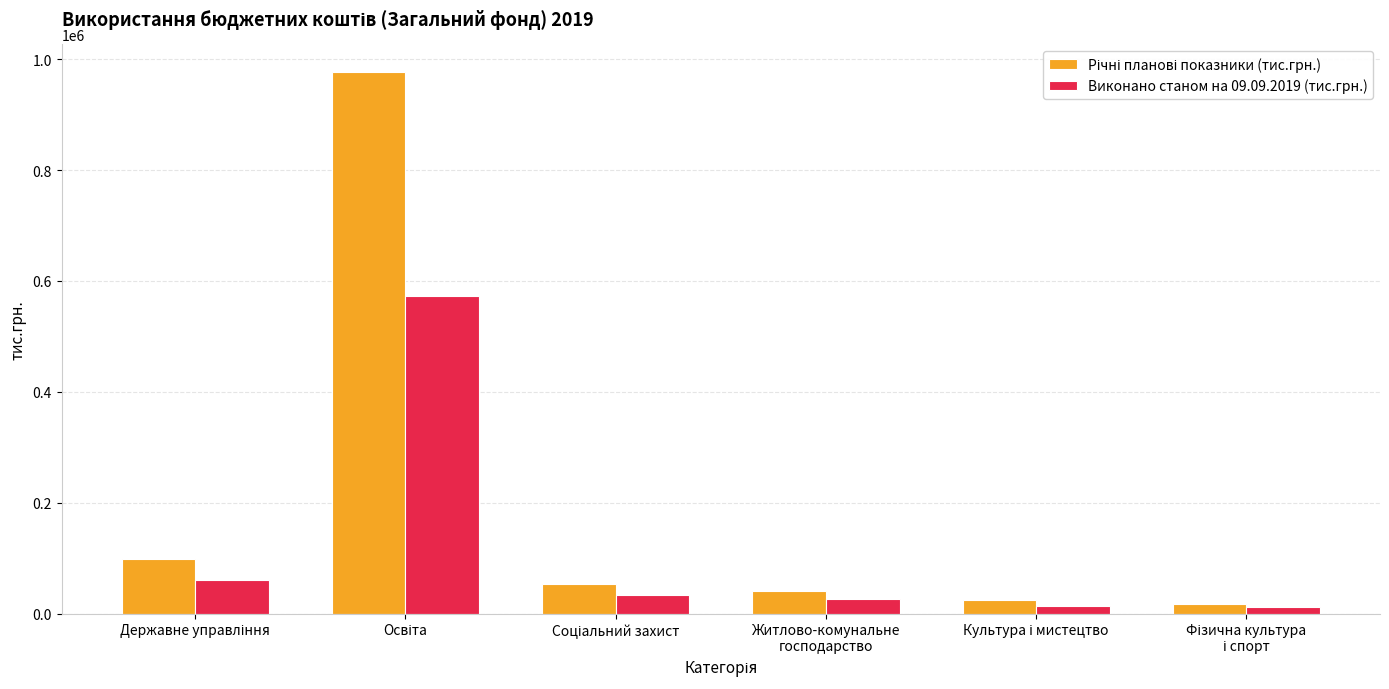

What is the sum of all Виконано станом на 09.09.2019 (тис.грн.) values?

716064.6